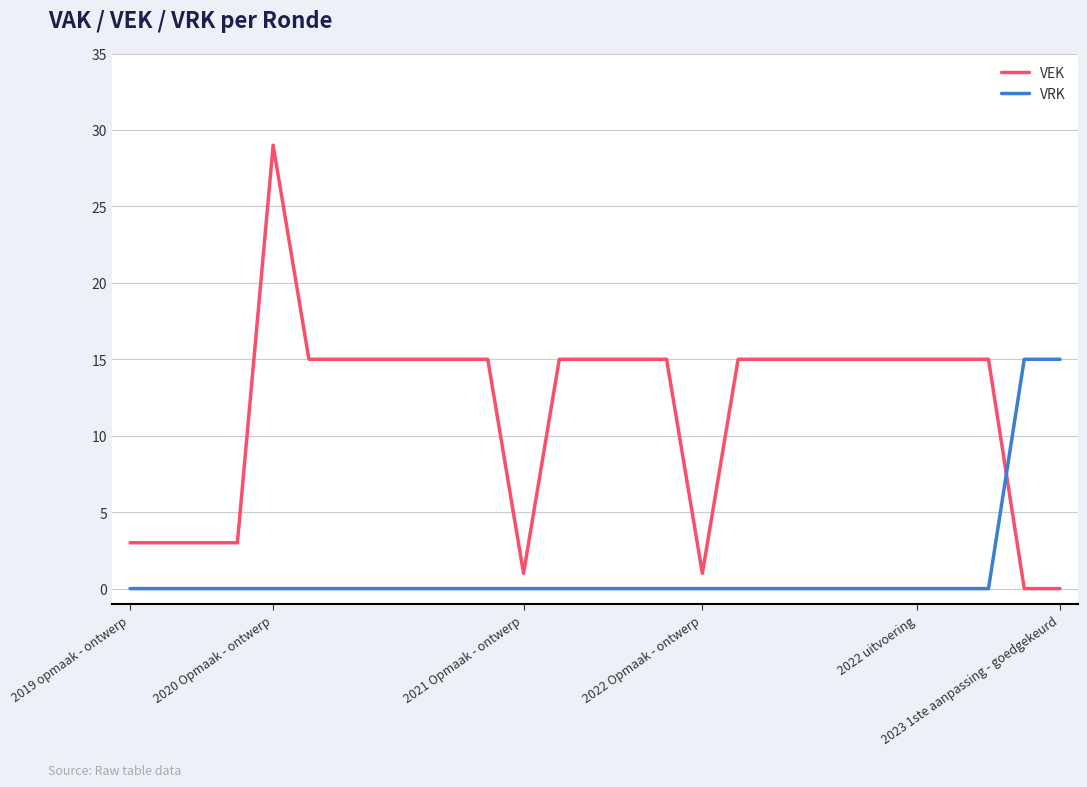

What is the maximum value for VEK?

29